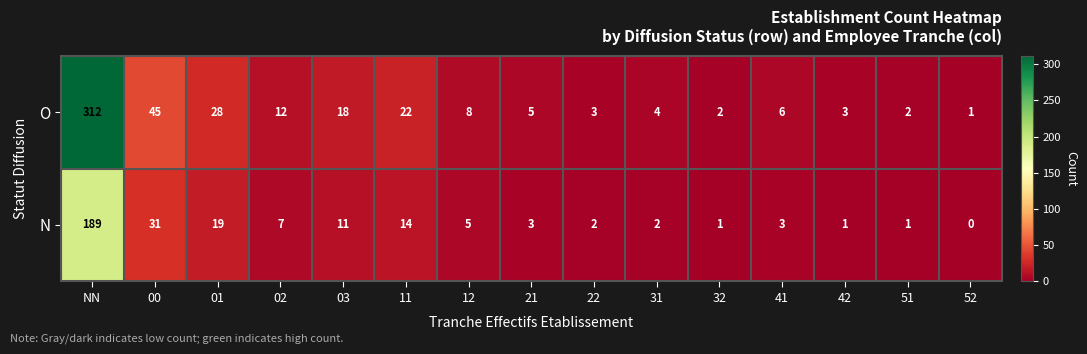

What is the difference between the maximum and minimum values in the N series?

189